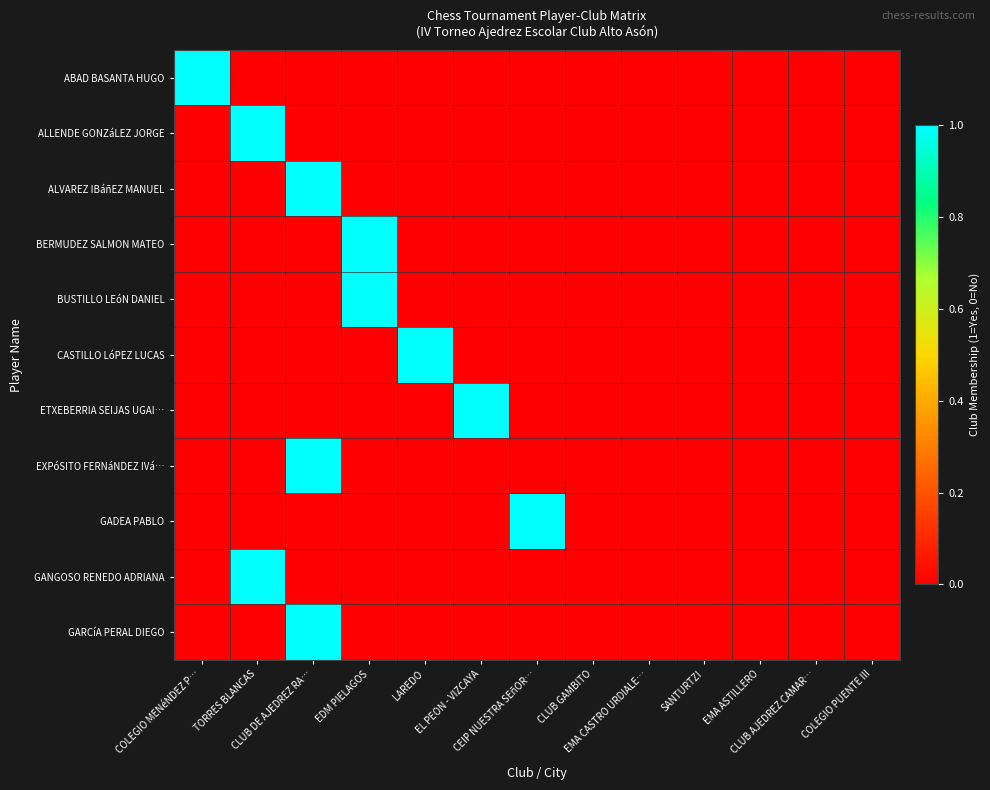

Reading right to left, transcribe all the data shown in this chart.

ABAD BASANTA HUGO: COLEGIO PUENTE III=0	CLUB AJEDREZ CAMAR…=0	EMA ASTILLERO=0	SANTURTZI=0	EMA CASTRO URDIALE…=0	CLUB GAMBITO=0	CEIP NUESTRA SEñOR…=0	EL PEON - VIZCAYA=0	LAREDO=0	EDM PIELAGOS=0	CLUB DE AJEDREZ RA…=0	TORRES BLANCAS=0	COLEGIO MENéNDEZ P…=1
ALLENDE GONZáLEZ JORGE: COLEGIO PUENTE III=0	CLUB AJEDREZ CAMAR…=0	EMA ASTILLERO=0	SANTURTZI=0	EMA CASTRO URDIALE…=0	CLUB GAMBITO=0	CEIP NUESTRA SEñOR…=0	EL PEON - VIZCAYA=0	LAREDO=0	EDM PIELAGOS=0	CLUB DE AJEDREZ RA…=0	TORRES BLANCAS=1	COLEGIO MENéNDEZ P…=0
ALVAREZ IBáñEZ MANUEL: COLEGIO PUENTE III=0	CLUB AJEDREZ CAMAR…=0	EMA ASTILLERO=0	SANTURTZI=0	EMA CASTRO URDIALE…=0	CLUB GAMBITO=0	CEIP NUESTRA SEñOR…=0	EL PEON - VIZCAYA=0	LAREDO=0	EDM PIELAGOS=0	CLUB DE AJEDREZ RA…=1	TORRES BLANCAS=0	COLEGIO MENéNDEZ P…=0
BERMUDEZ SALMON MATEO: COLEGIO PUENTE III=0	CLUB AJEDREZ CAMAR…=0	EMA ASTILLERO=0	SANTURTZI=0	EMA CASTRO URDIALE…=0	CLUB GAMBITO=0	CEIP NUESTRA SEñOR…=0	EL PEON - VIZCAYA=0	LAREDO=0	EDM PIELAGOS=1	CLUB DE AJEDREZ RA…=0	TORRES BLANCAS=0	COLEGIO MENéNDEZ P…=0
BUSTILLO LEóN DANIEL: COLEGIO PUENTE III=0	CLUB AJEDREZ CAMAR…=0	EMA ASTILLERO=0	SANTURTZI=0	EMA CASTRO URDIALE…=0	CLUB GAMBITO=0	CEIP NUESTRA SEñOR…=0	EL PEON - VIZCAYA=0	LAREDO=0	EDM PIELAGOS=1	CLUB DE AJEDREZ RA…=0	TORRES BLANCAS=0	COLEGIO MENéNDEZ P…=0
CASTILLO LóPEZ LUCAS: COLEGIO PUENTE III=0	CLUB AJEDREZ CAMAR…=0	EMA ASTILLERO=0	SANTURTZI=0	EMA CASTRO URDIALE…=0	CLUB GAMBITO=0	CEIP NUESTRA SEñOR…=0	EL PEON - VIZCAYA=0	LAREDO=1	EDM PIELAGOS=0	CLUB DE AJEDREZ RA…=0	TORRES BLANCAS=0	COLEGIO MENéNDEZ P…=0
ETXEBERRIA SEIJAS UGAI…: COLEGIO PUENTE III=0	CLUB AJEDREZ CAMAR…=0	EMA ASTILLERO=0	SANTURTZI=0	EMA CASTRO URDIALE…=0	CLUB GAMBITO=0	CEIP NUESTRA SEñOR…=0	EL PEON - VIZCAYA=1	LAREDO=0	EDM PIELAGOS=0	CLUB DE AJEDREZ RA…=0	TORRES BLANCAS=0	COLEGIO MENéNDEZ P…=0
EXPóSITO FERNáNDEZ IVá…: COLEGIO PUENTE III=0	CLUB AJEDREZ CAMAR…=0	EMA ASTILLERO=0	SANTURTZI=0	EMA CASTRO URDIALE…=0	CLUB GAMBITO=0	CEIP NUESTRA SEñOR…=0	EL PEON - VIZCAYA=0	LAREDO=0	EDM PIELAGOS=0	CLUB DE AJEDREZ RA…=1	TORRES BLANCAS=0	COLEGIO MENéNDEZ P…=0
GADEA PABLO: COLEGIO PUENTE III=0	CLUB AJEDREZ CAMAR…=0	EMA ASTILLERO=0	SANTURTZI=0	EMA CASTRO URDIALE…=0	CLUB GAMBITO=0	CEIP NUESTRA SEñOR…=1	EL PEON - VIZCAYA=0	LAREDO=0	EDM PIELAGOS=0	CLUB DE AJEDREZ RA…=0	TORRES BLANCAS=0	COLEGIO MENéNDEZ P…=0
GANGOSO RENEDO ADRIANA: COLEGIO PUENTE III=0	CLUB AJEDREZ CAMAR…=0	EMA ASTILLERO=0	SANTURTZI=0	EMA CASTRO URDIALE…=0	CLUB GAMBITO=0	CEIP NUESTRA SEñOR…=0	EL PEON - VIZCAYA=0	LAREDO=0	EDM PIELAGOS=0	CLUB DE AJEDREZ RA…=0	TORRES BLANCAS=1	COLEGIO MENéNDEZ P…=0
GARCíA PERAL DIEGO: COLEGIO PUENTE III=0	CLUB AJEDREZ CAMAR…=0	EMA ASTILLERO=0	SANTURTZI=0	EMA CASTRO URDIALE…=0	CLUB GAMBITO=0	CEIP NUESTRA SEñOR…=0	EL PEON - VIZCAYA=0	LAREDO=0	EDM PIELAGOS=0	CLUB DE AJEDREZ RA…=1	TORRES BLANCAS=0	COLEGIO MENéNDEZ P…=0